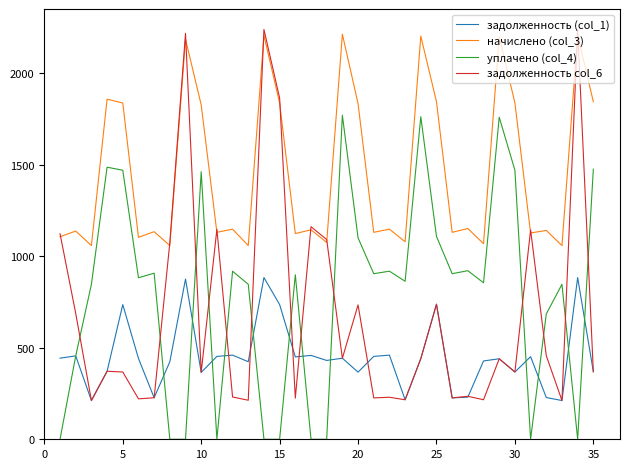

True or false: задолженность (col_1) and начислено (col_3) cross at least once.

False